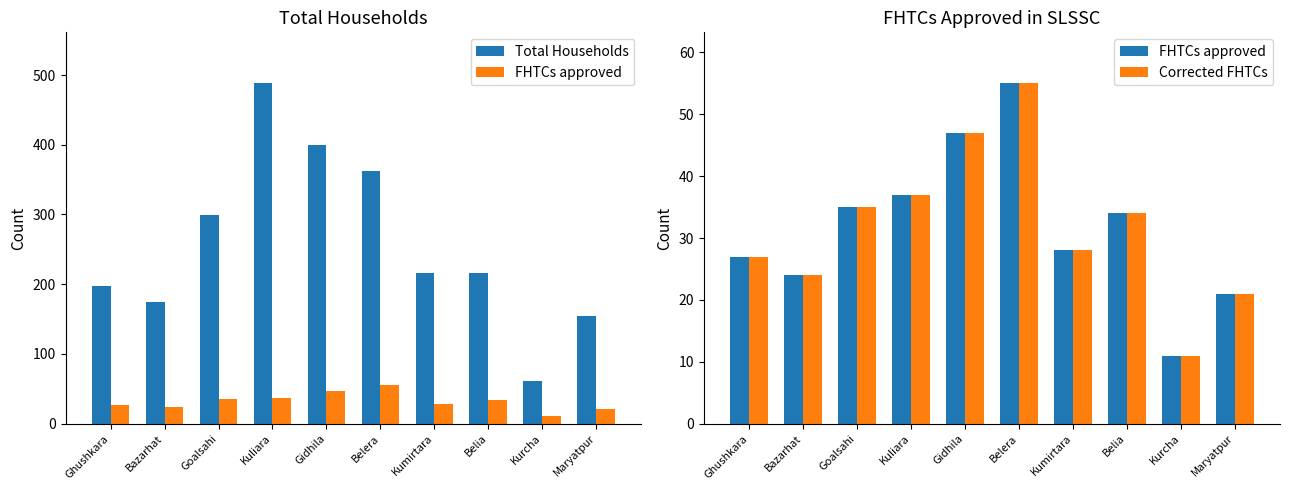

At which label is Total Households closest to 274?

Goalsahi